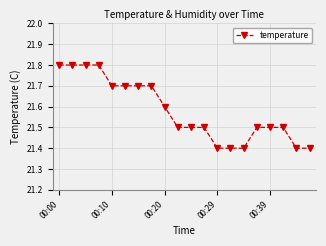

Count the values in the range 21 to 22.

20